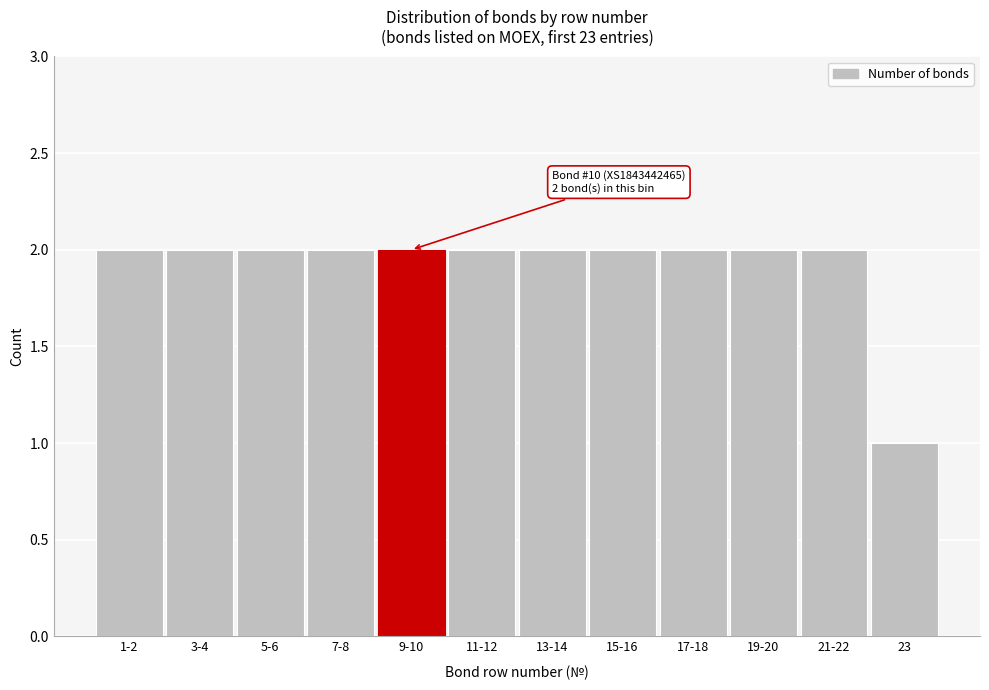

Reading left to right, extract all data points from this chart.

1-2=2	3-4=2	5-6=2	7-8=2	9-10=2	11-12=2	13-14=2	15-16=2	17-18=2	19-20=2	21-22=2	23=1